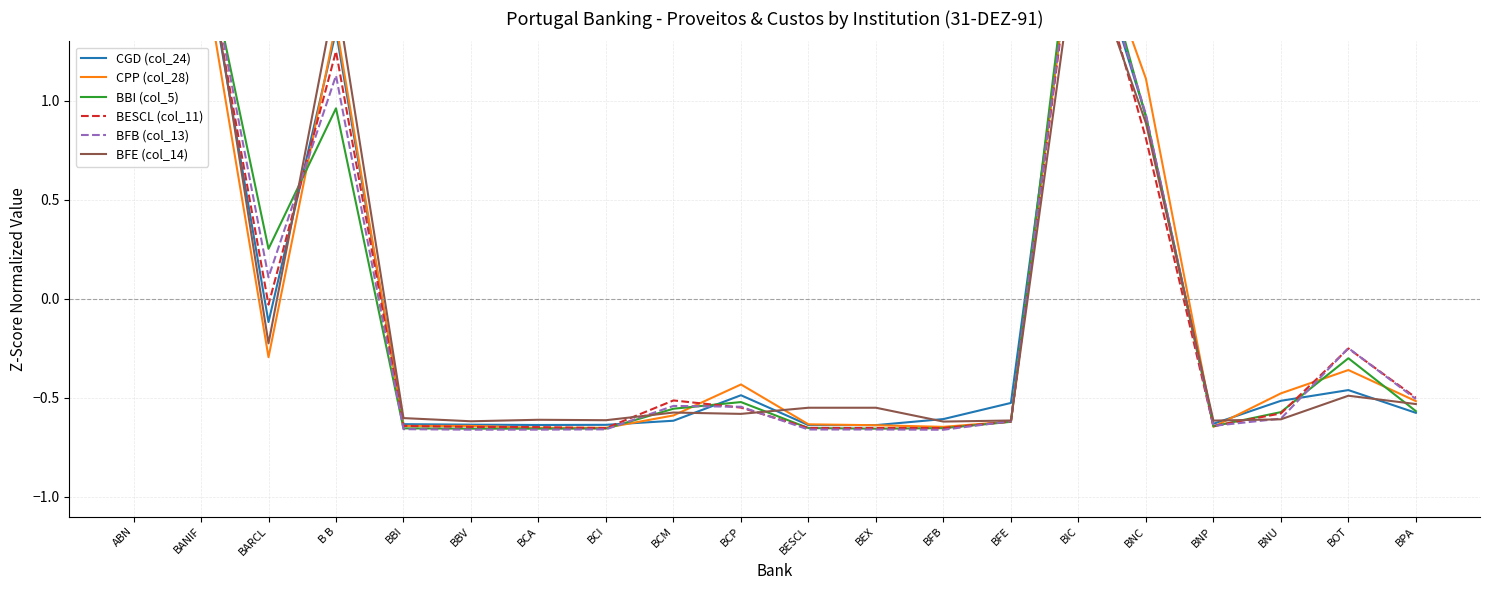

True or false: BFB (col_13) and BFE (col_14) intersect in this chart.

True